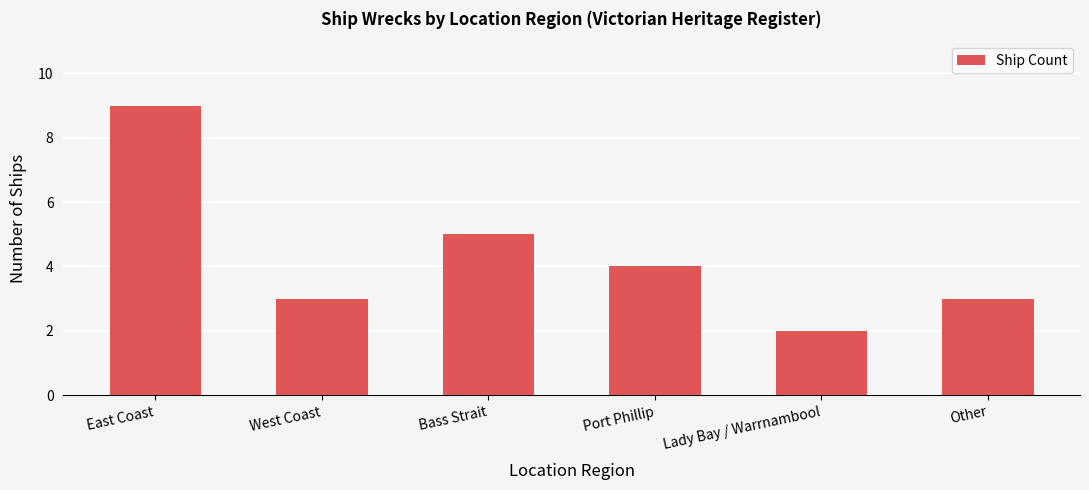

What is the greatest value displayed?

9